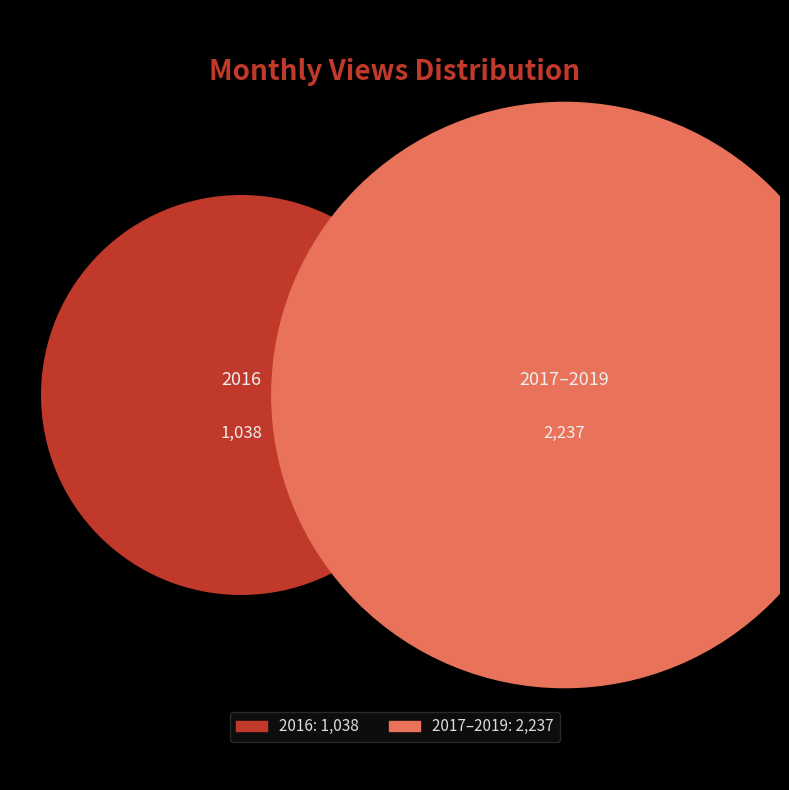

True or false: 2018-06 accounts for 1% of the total.

False